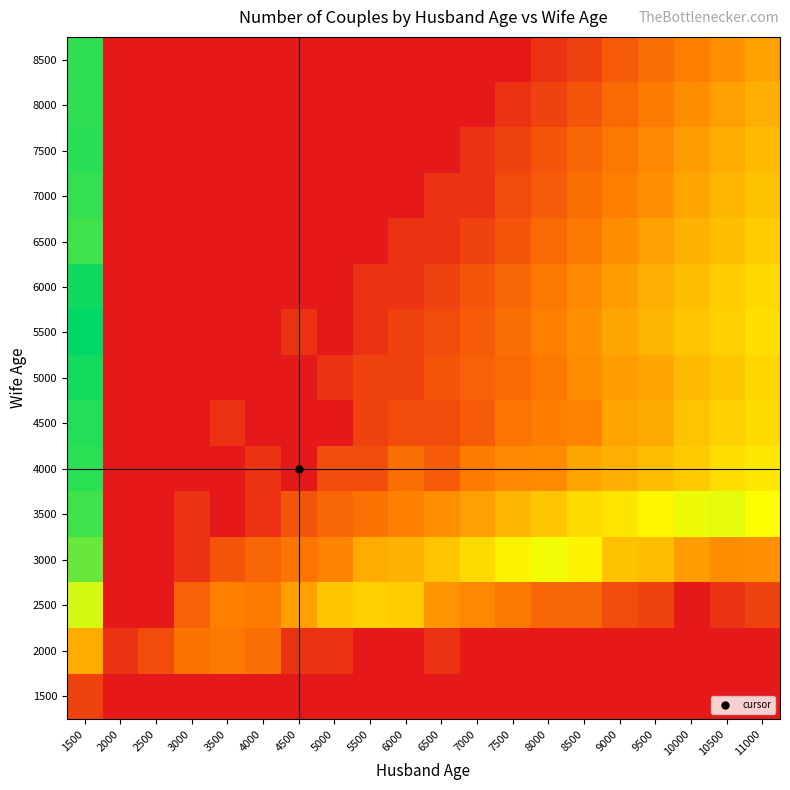

Which label corresponds to the largest value in the chart?

1500